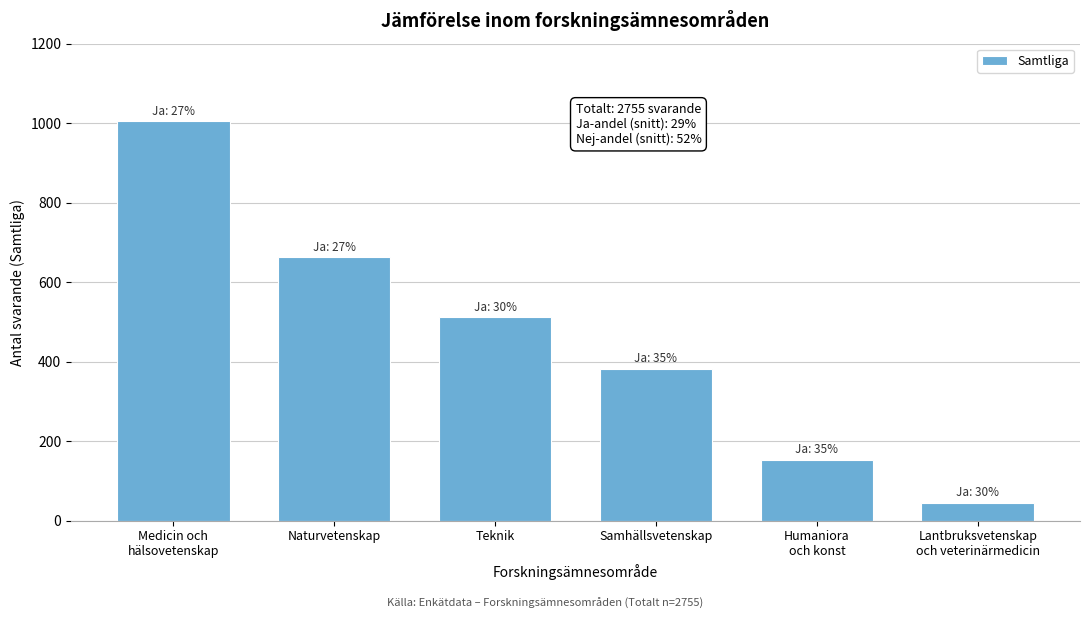

Reading left to right, list all the values displayed in this chart.

1004	662	511	381	153	44